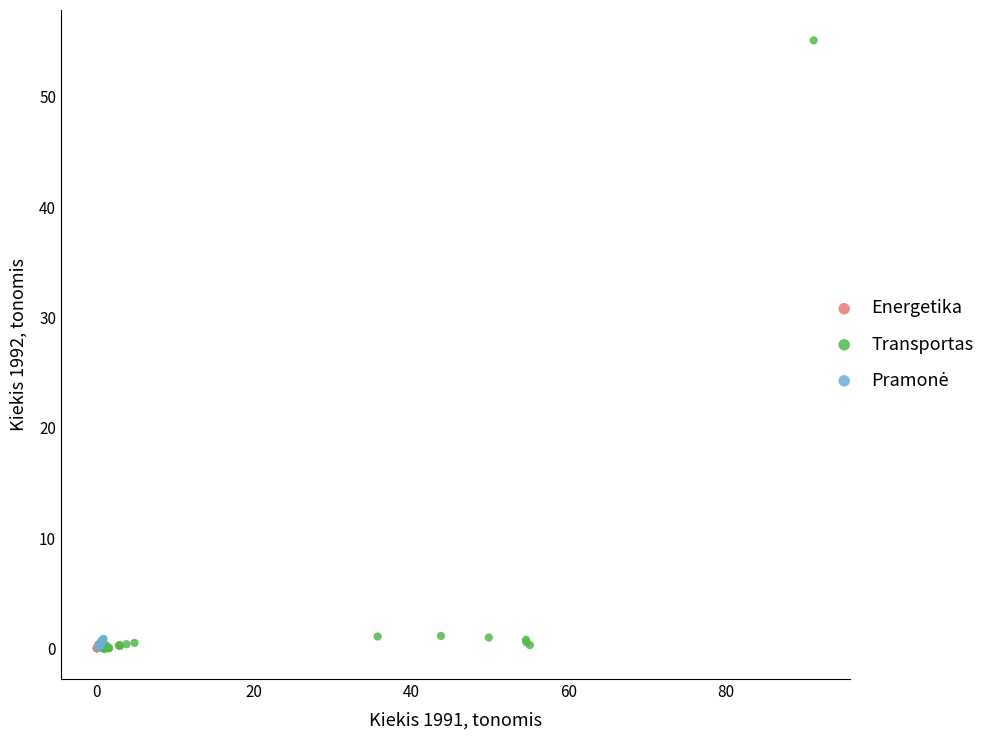

Which series has the widest spread of Y values?

Transportas